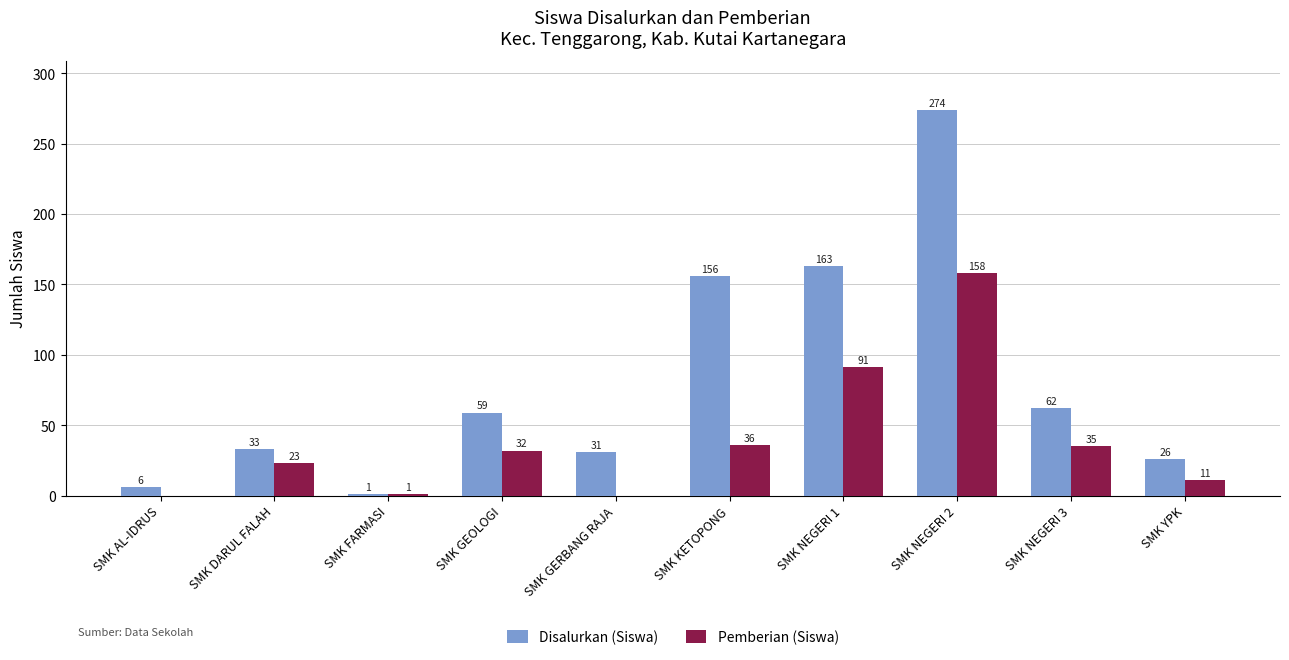

The value of Pemberian (Siswa) at SMK KETOPONG is 36. True or false?

True